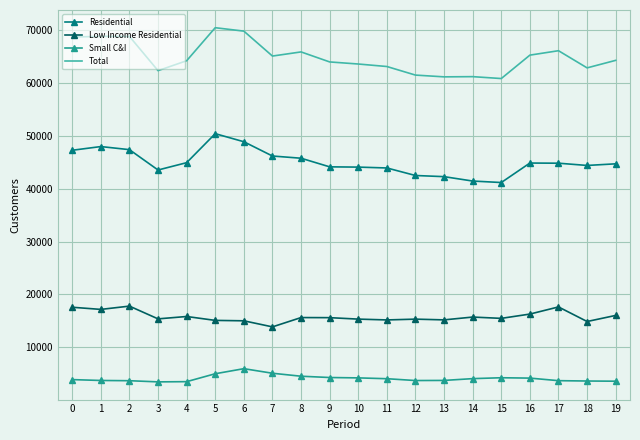

What is the spread (max minus min) of values at 10?

59421